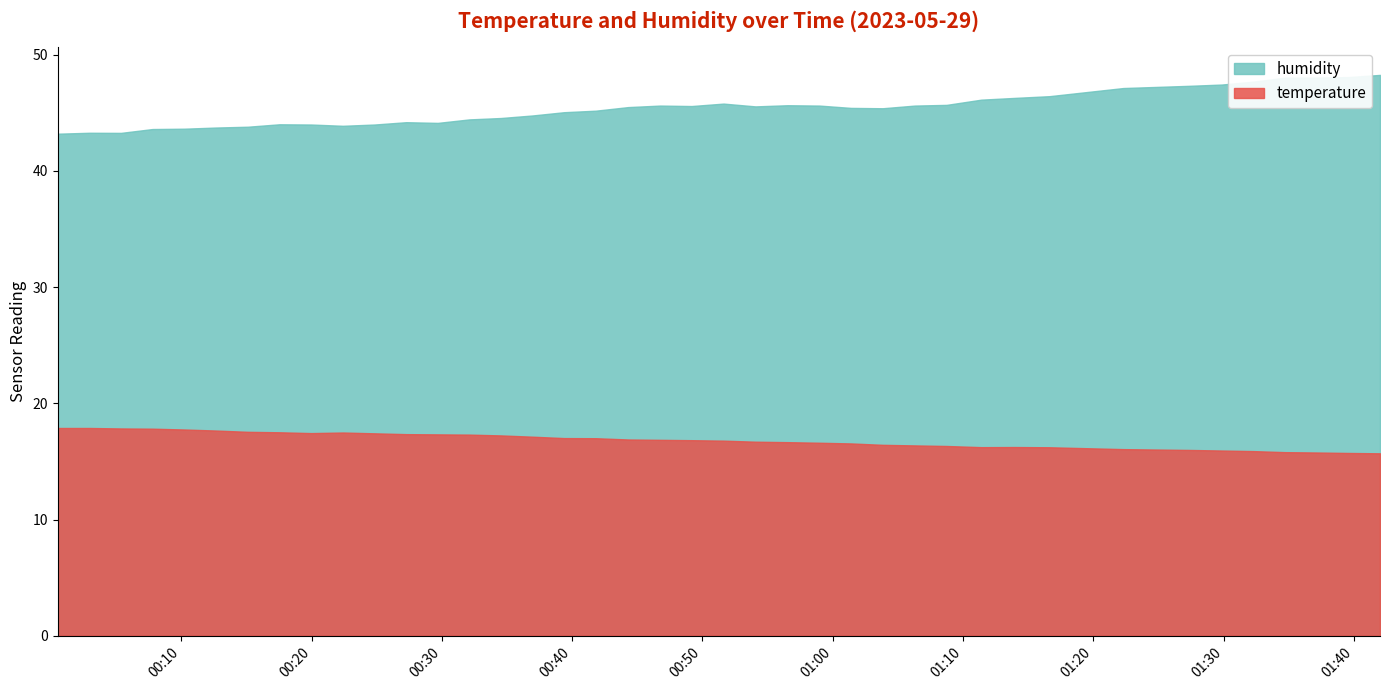

True or false: temperature and humidity intersect in this chart.

False